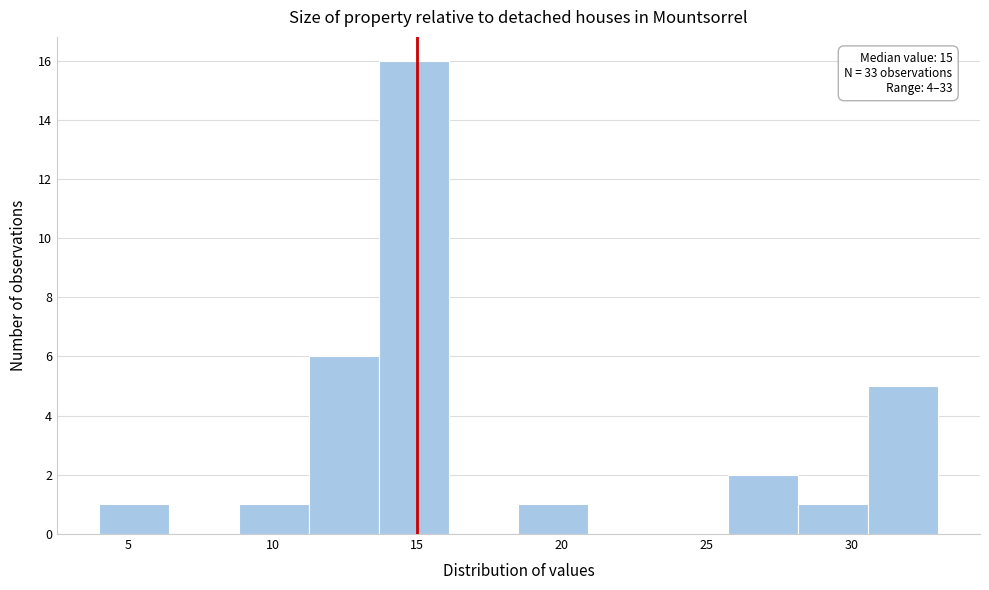

Which range on the x-axis has the tallest bar?

13.5 to 16.0